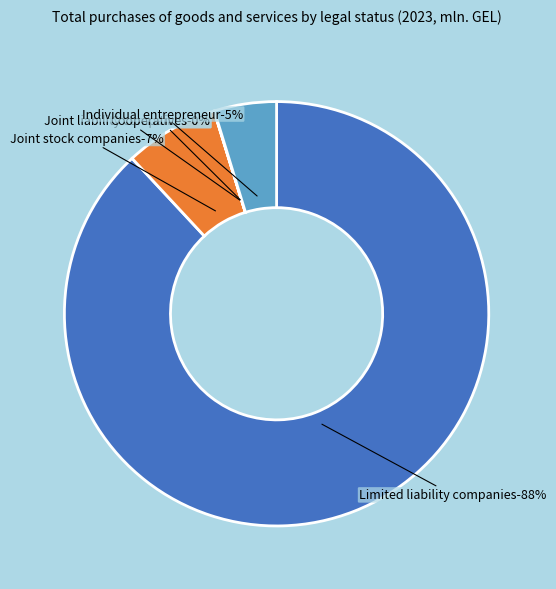

To the nearest percent, what is the combined percentage of Joint liability companies and Individual entrepreneur?

5%